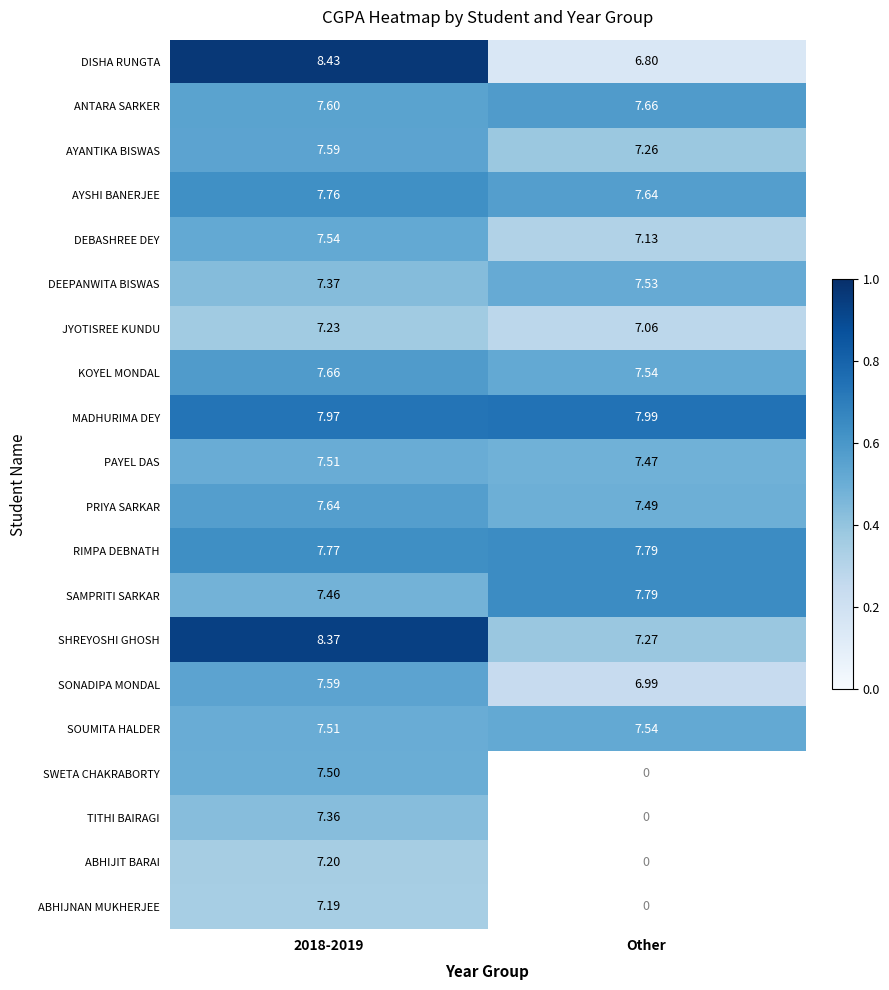

Is the value of DEEPANWITA BISWAS at Other greater than the value of SHREYOSHI GHOSH at 2018-2019?

No